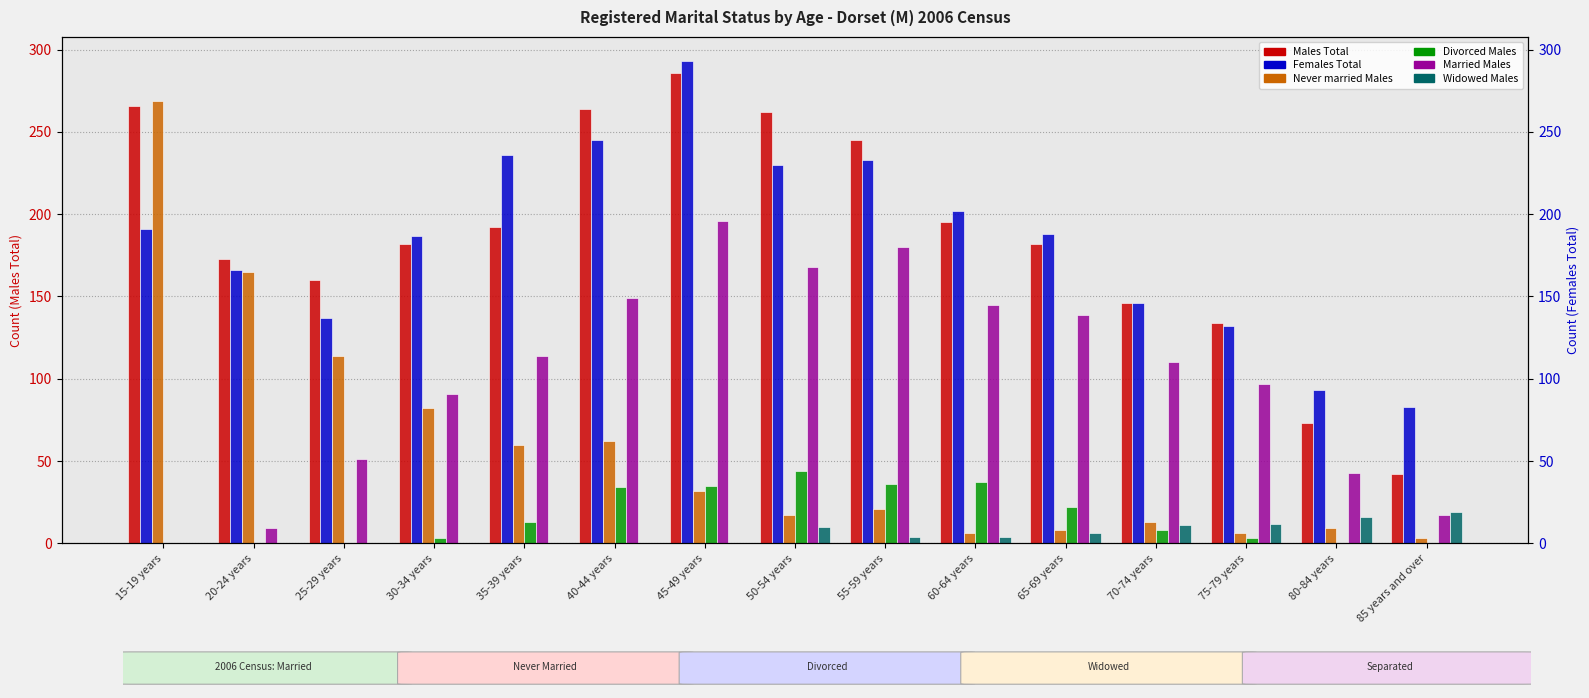

How many bars are there in each group?

6